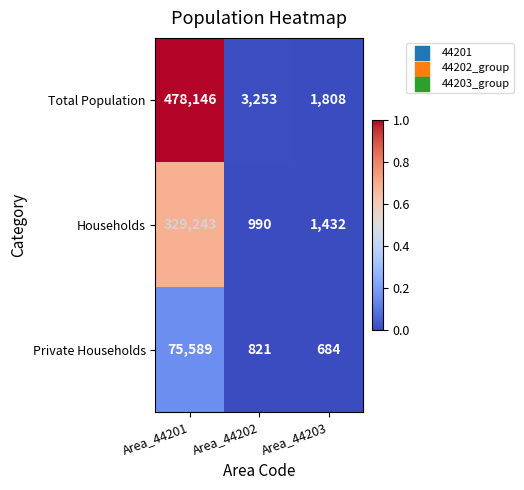

The value of Total Population at Area_44203 is 2878. True or false?

False